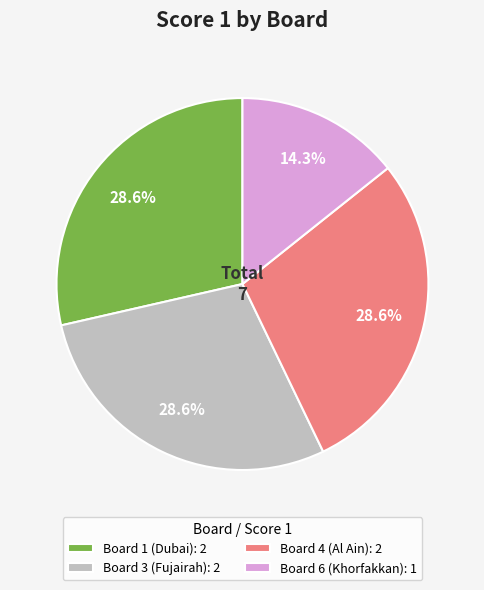

Which slice is the smallest?

Board 6 (Khorfakkan): 1